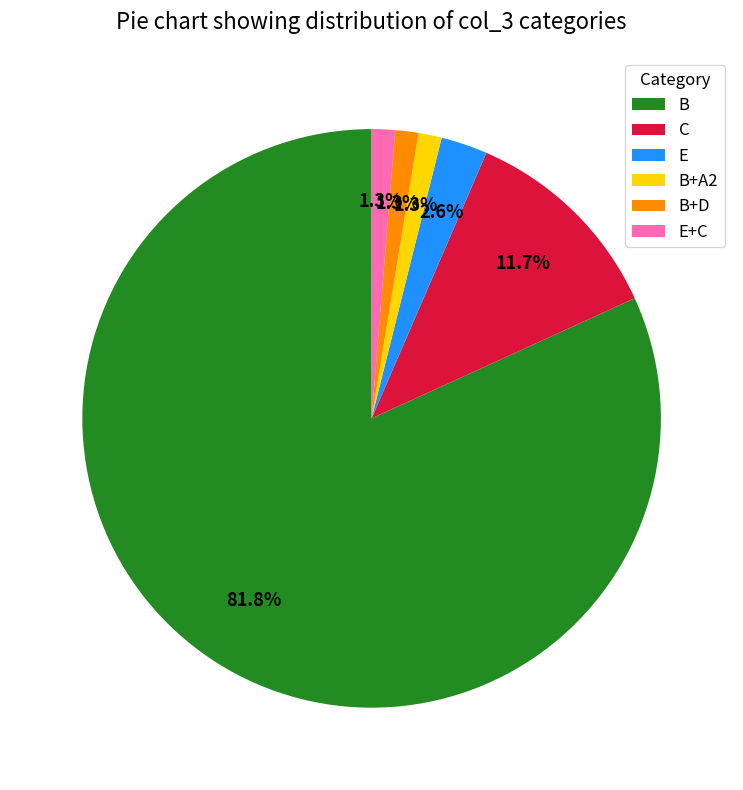

Which category has the biggest portion of the pie?

B